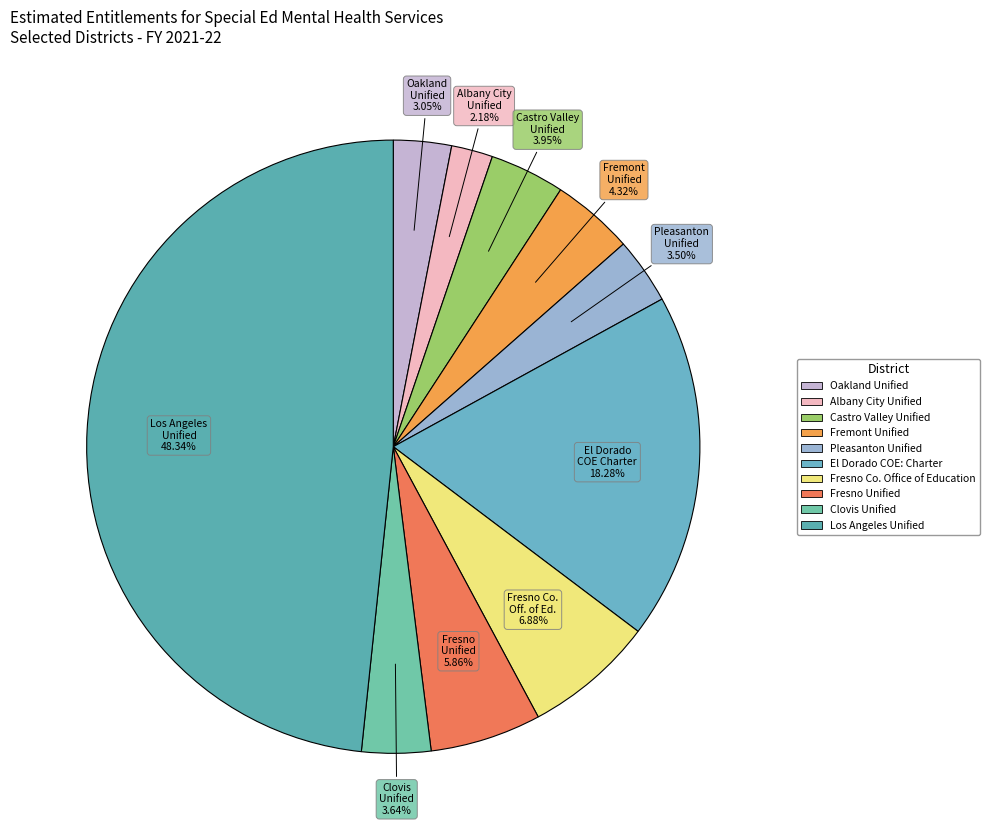

What percentage is the El Dorado COE: Charter slice, to the nearest percent?

18%